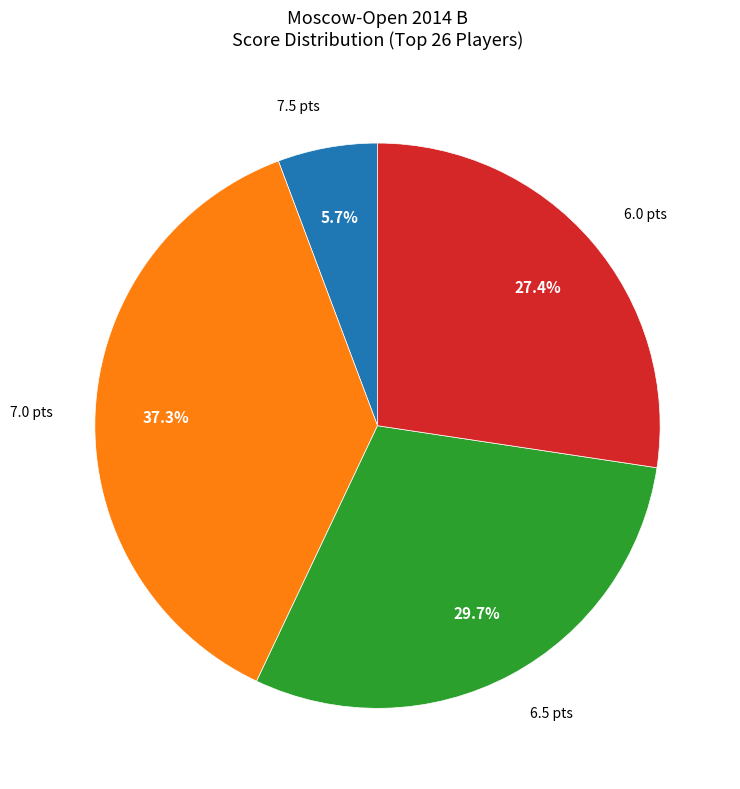

How many segments does this pie chart have?

4